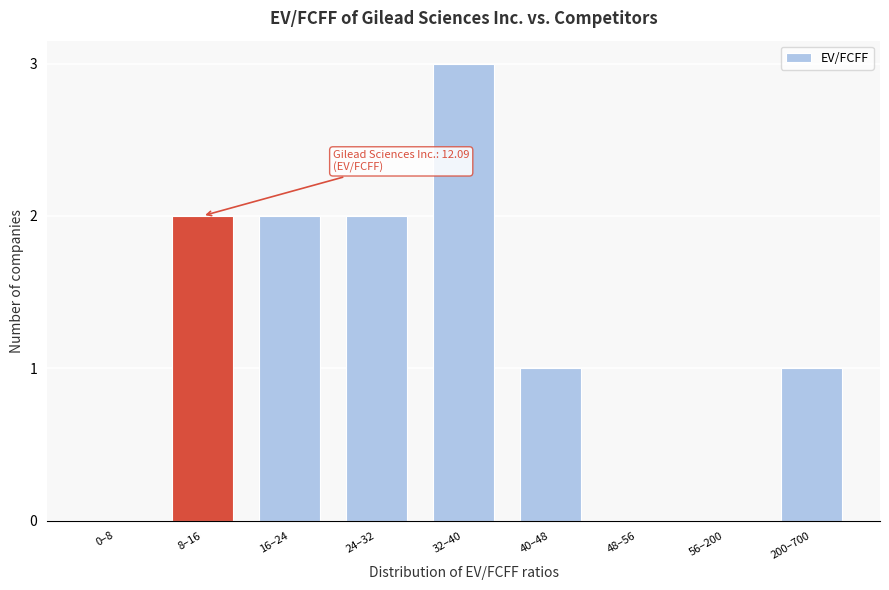

Reading left to right, extract all data points from this chart.

0–8=0	8–16=2	16–24=2	24–32=2	32–40=3	40–48=1	48–56=0	56–200=0	200–700=1